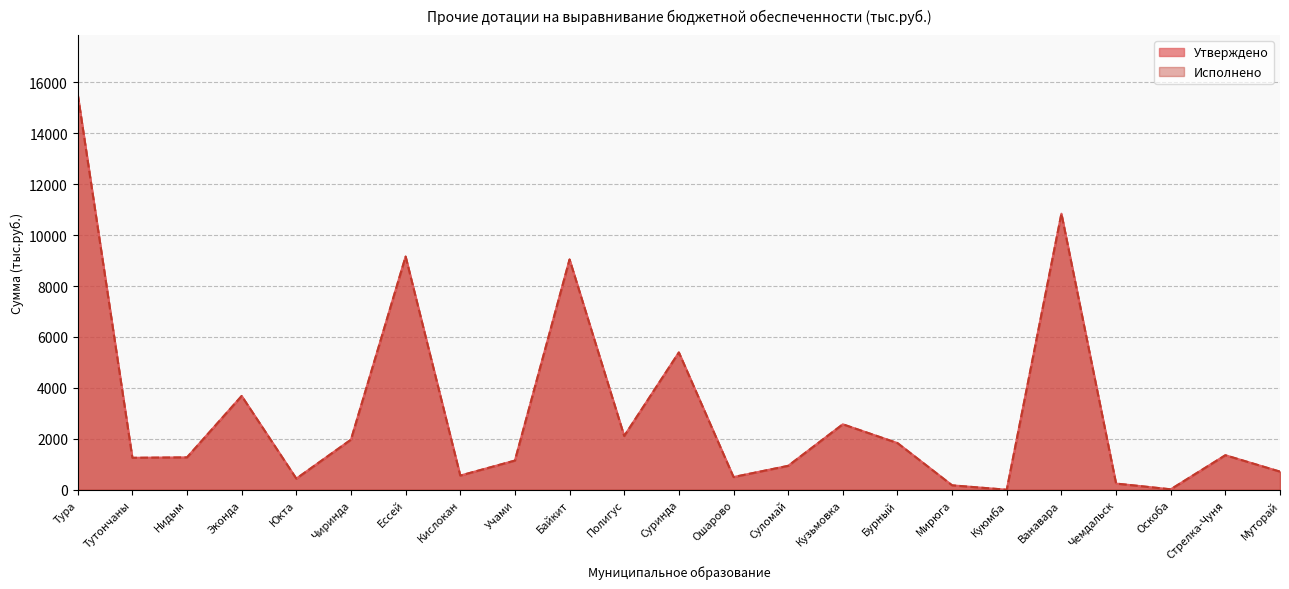

What is the approximate value of Исполнено at Суломай?

938.9